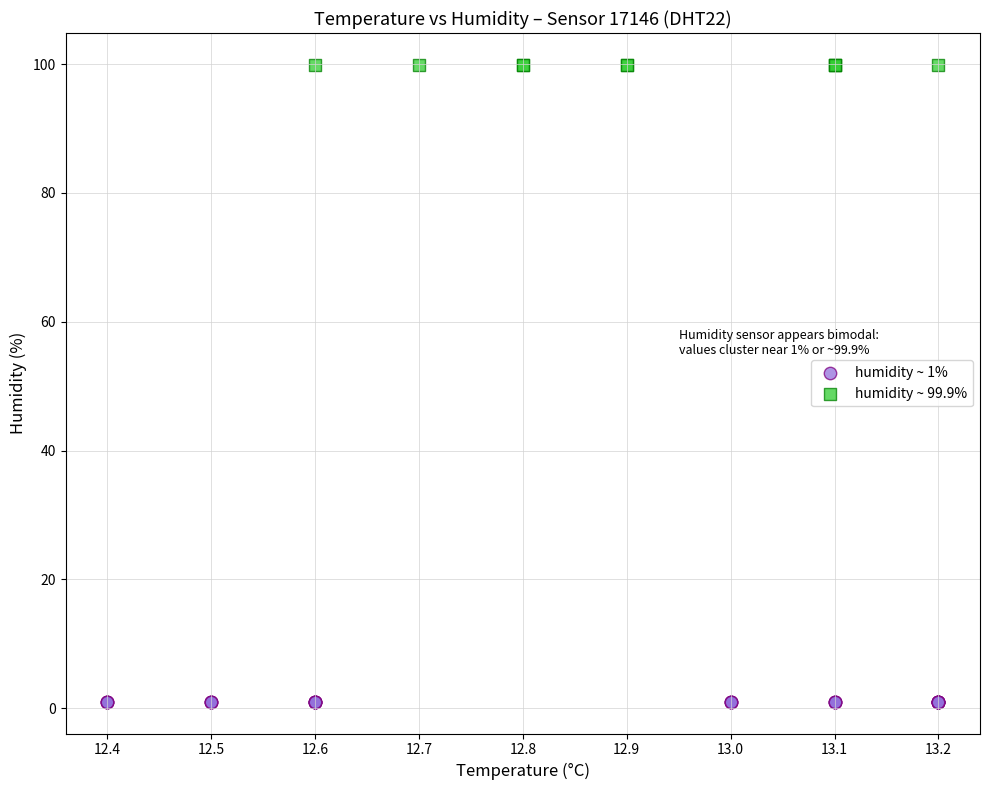

What are all the series names shown in the legend?

humidity ~ 1%, humidity ~ 99.9%